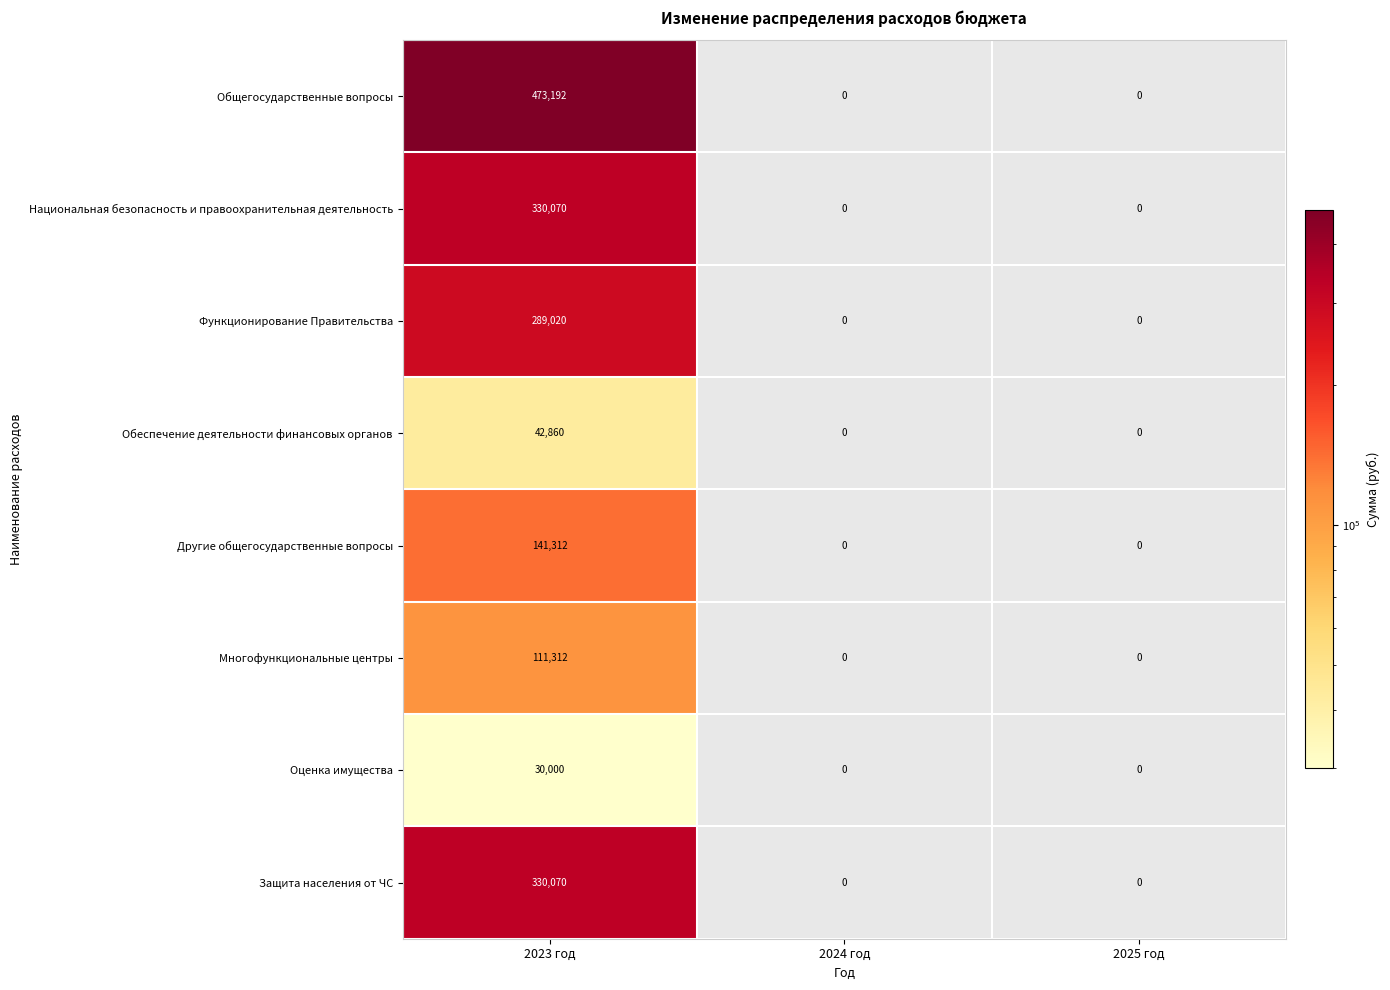

How many values in Многофункциональные центры are above zero?

1